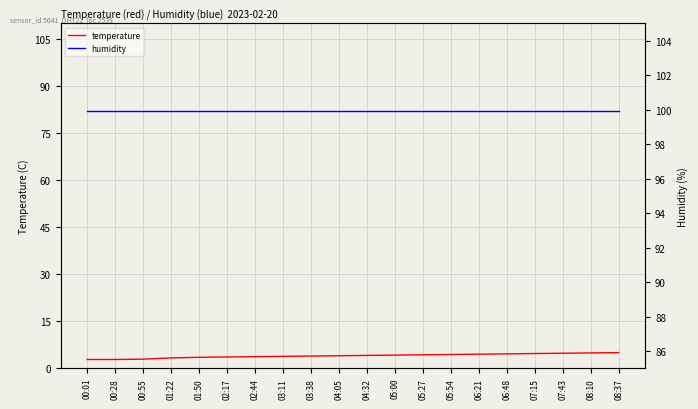

The value of humidity at 01:50 is 53.8. True or false?

False